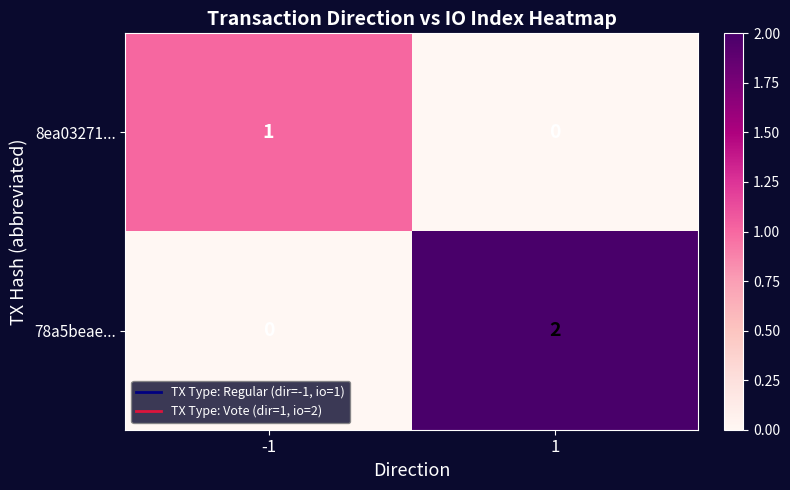

Is it true that 8ea03271... equals 1 at -1?

True